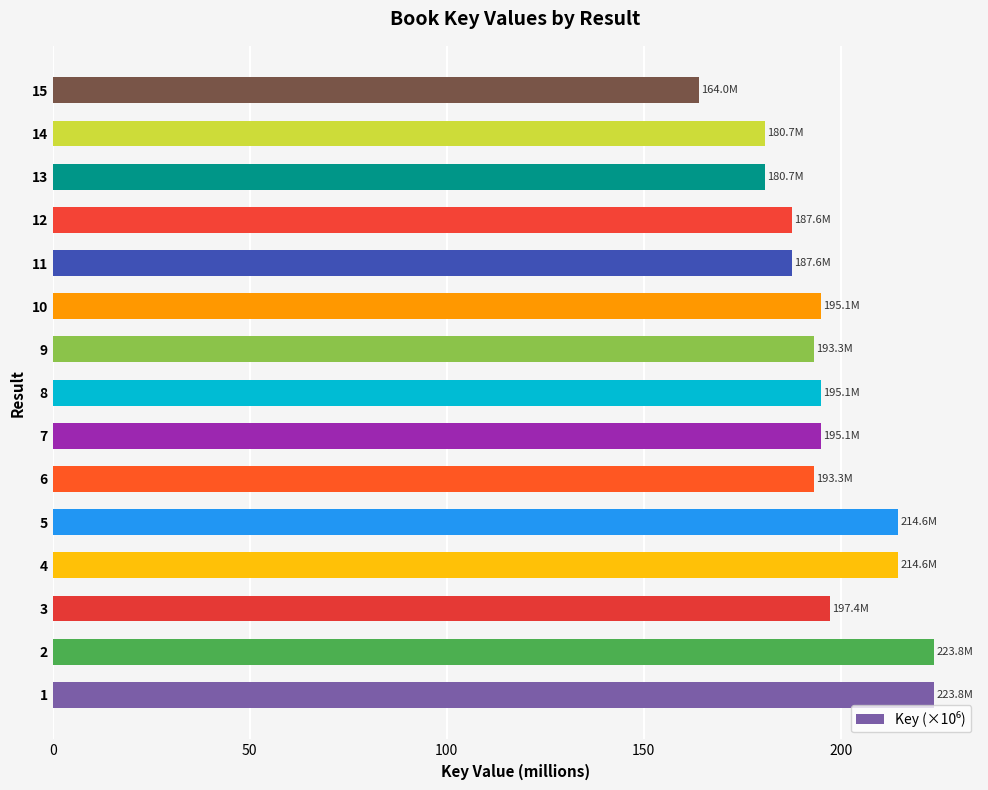

The value at 6 is 83.8. True or false?

False